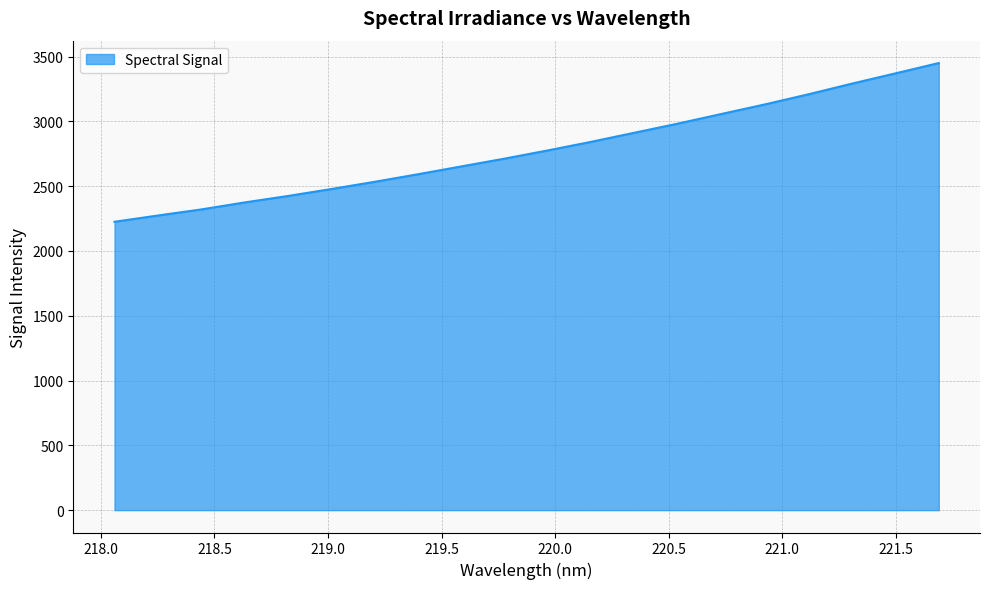

What is the difference between the maximum and second lowest values?

1176.7